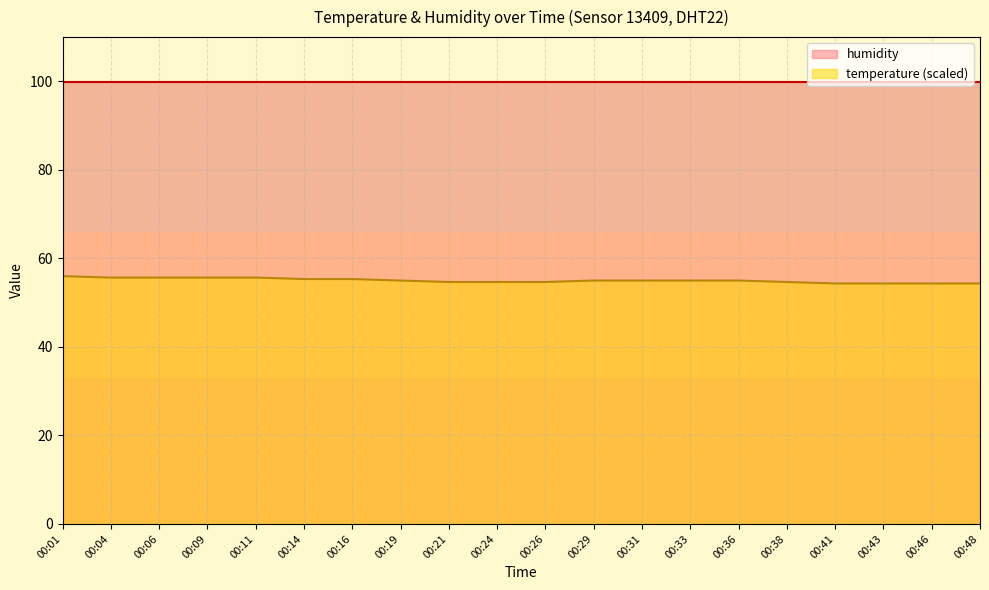

Where does the data first go above 55?

00:01